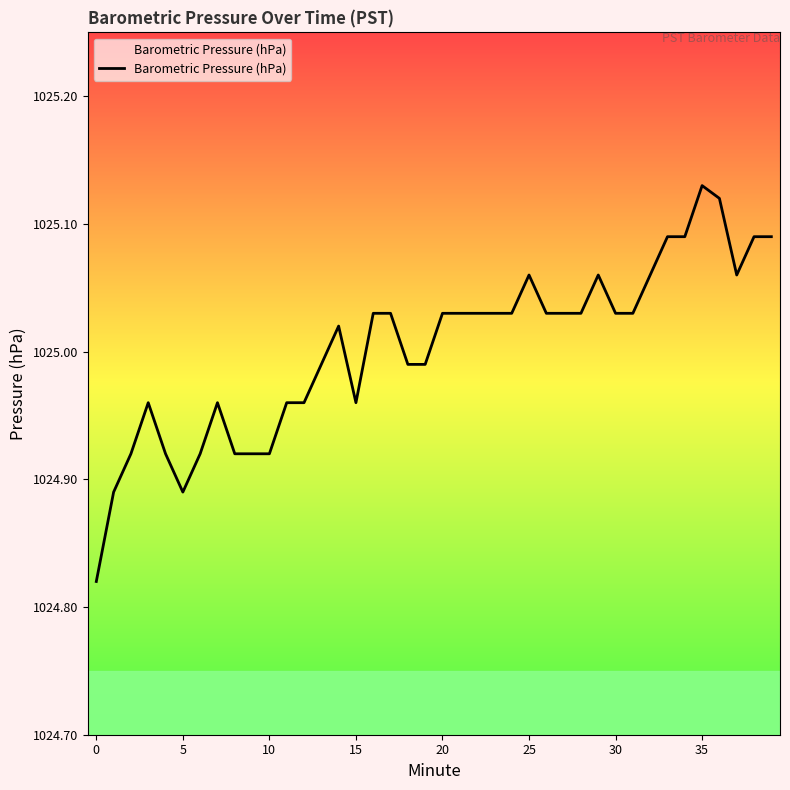

What is the difference between the maximum and minimum values?

0.3